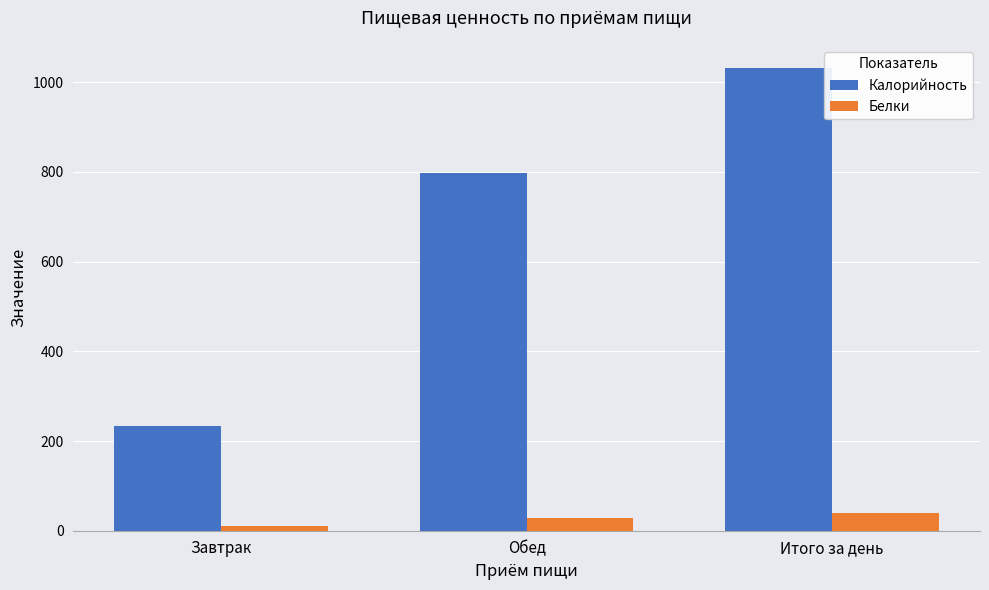

List the series in order of their overall mean, highest first.

Калорийность, Белки